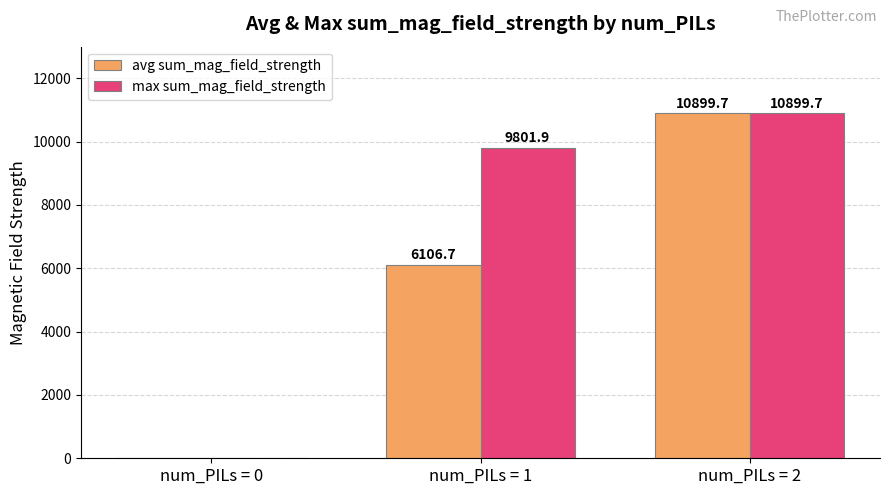

What is the sum of all max sum_mag_field_strength values?

20701.6